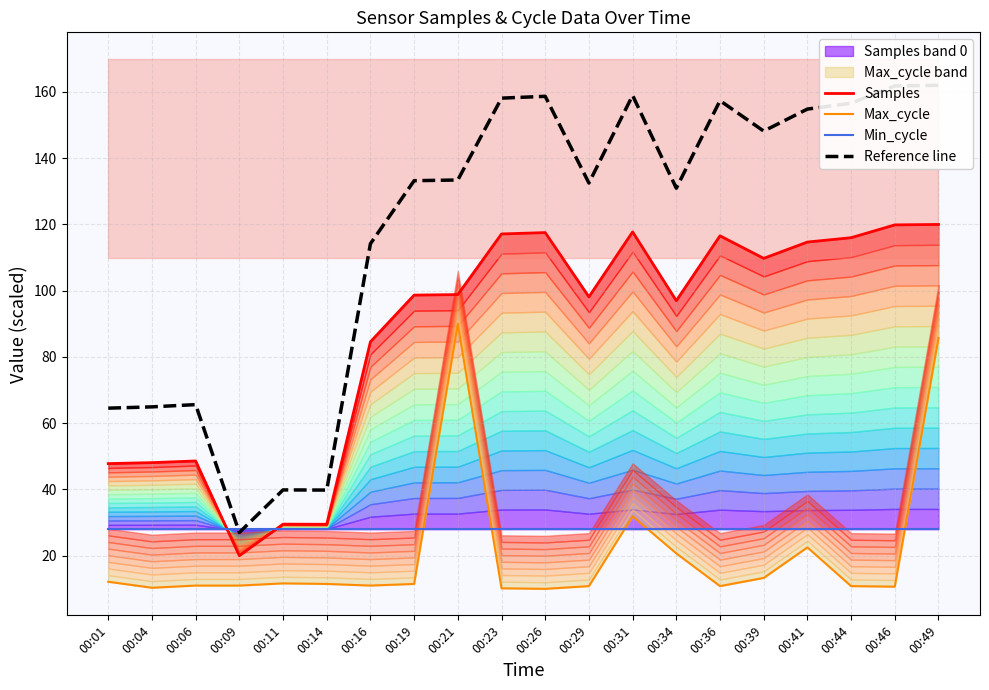

Does the chart have visible grid lines?

Yes